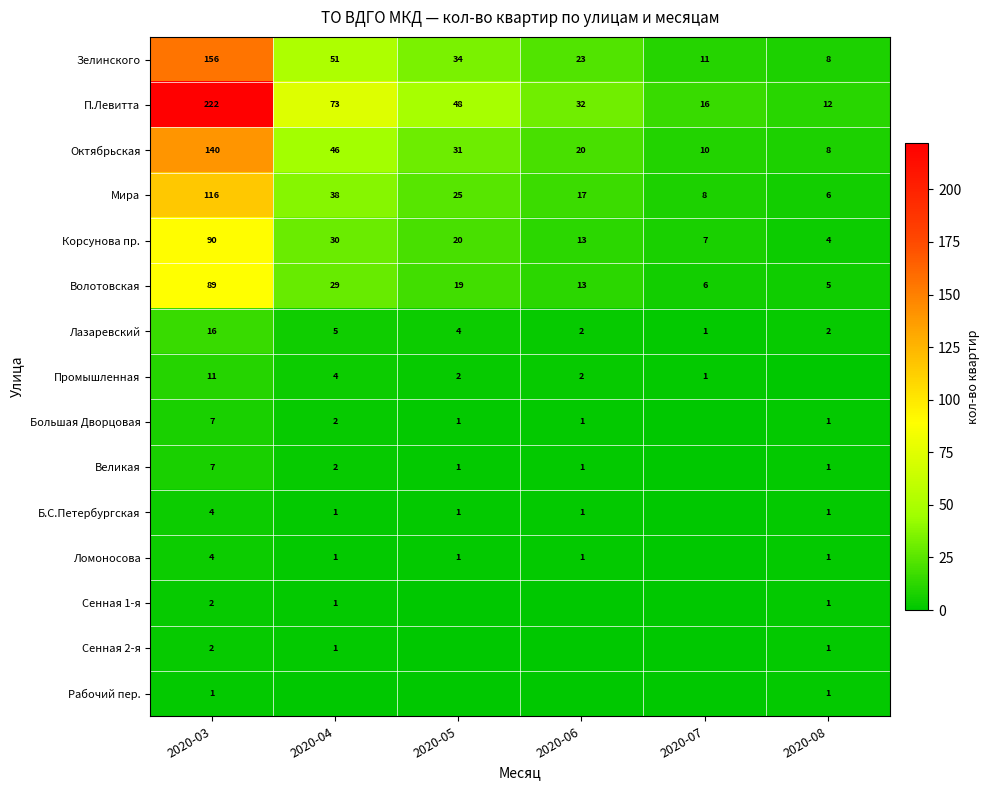

Which has a higher value, 2020-05 or 2020-08?

2020-05